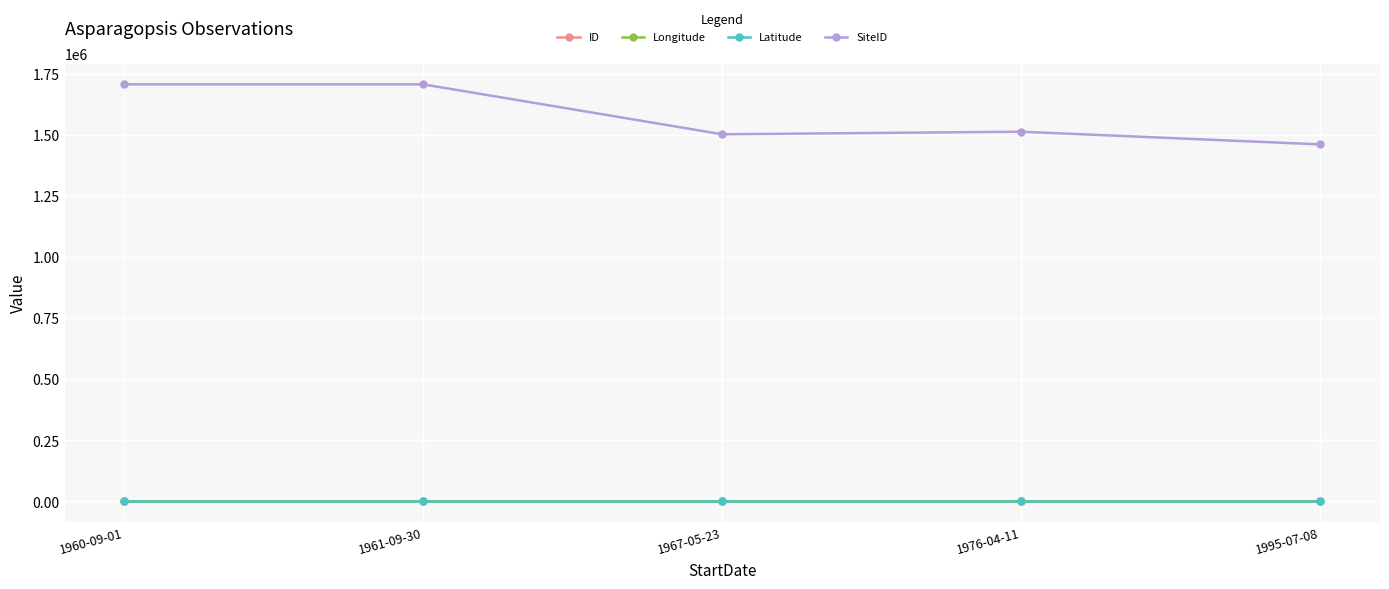

What is the label of the 5th point from the right?

1960-09-01